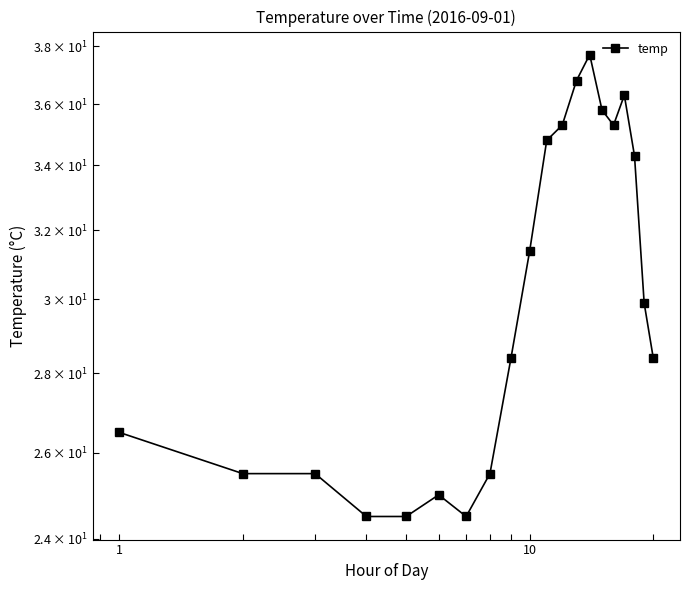

How many interior local valleys (lower than both neighbors) does the data have?

2